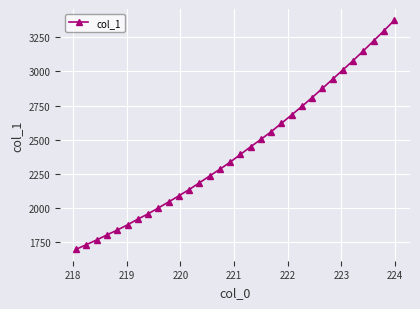

What is the smallest value displayed?

1697.1